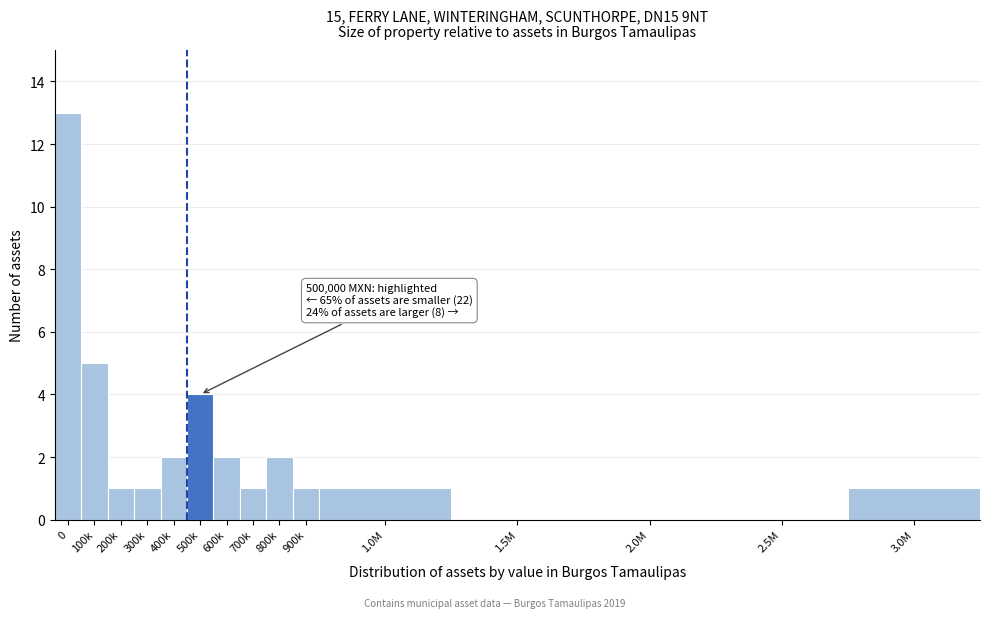

Reading left to right, what are all the values shown in this chart?

0=13	100k=5	200k=1	300k=1	400k=2	500k=4	600k=2	700k=1	800k=2	900k=1	1.0M=1	1.5M=0	2.0M=0	2.5M=0	3.0M=1